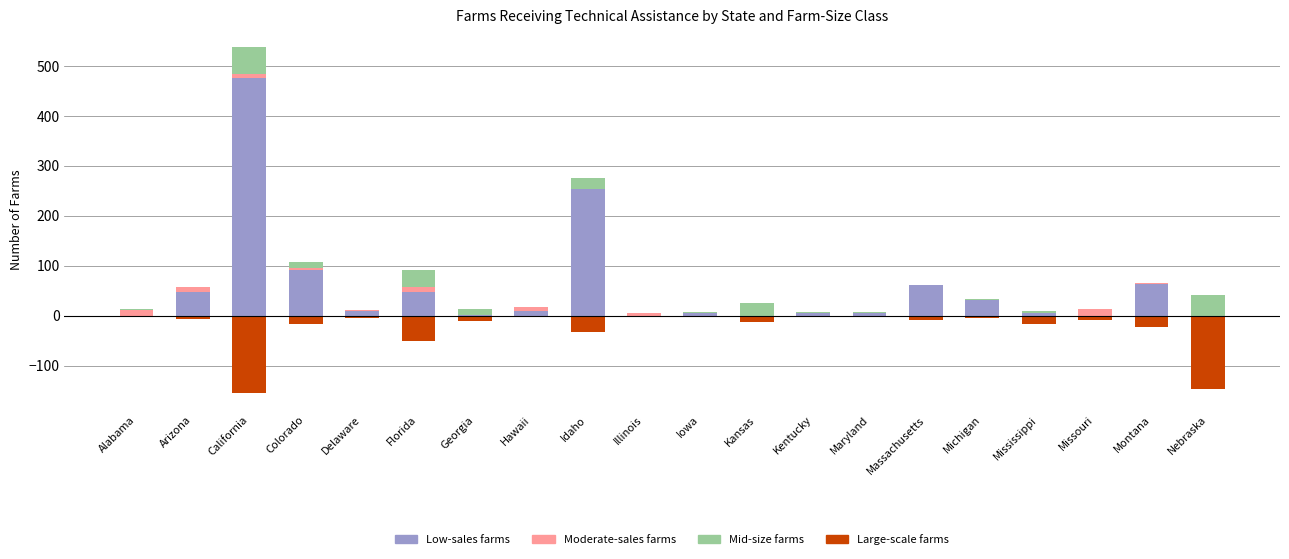

Which series has the largest total across all categories?

Low-sales farms